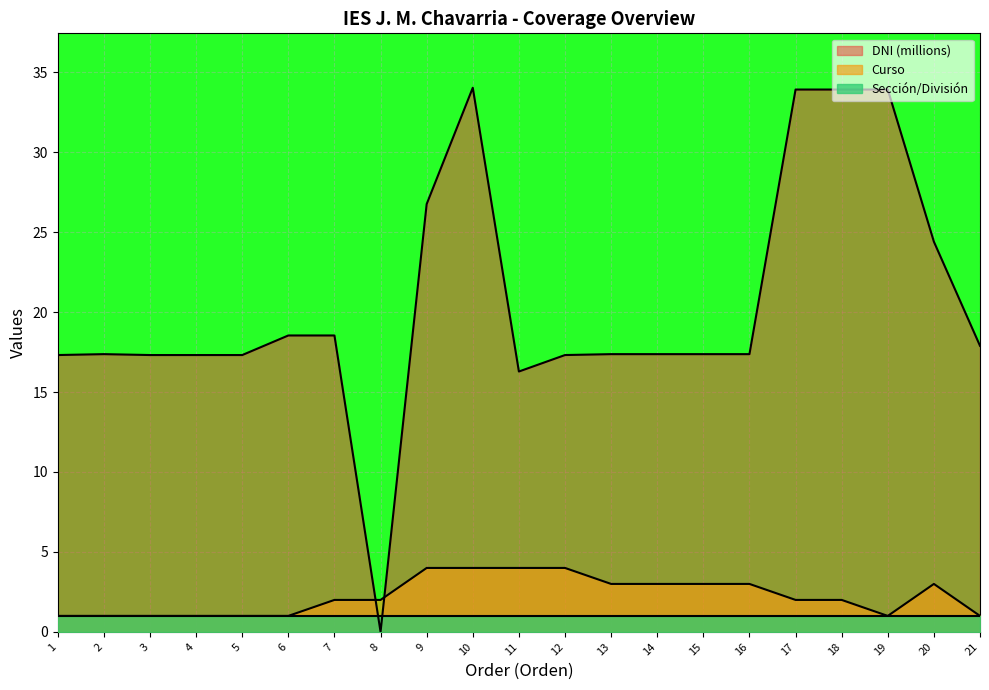

Which series has the largest total across all categories?

DNI (millions)